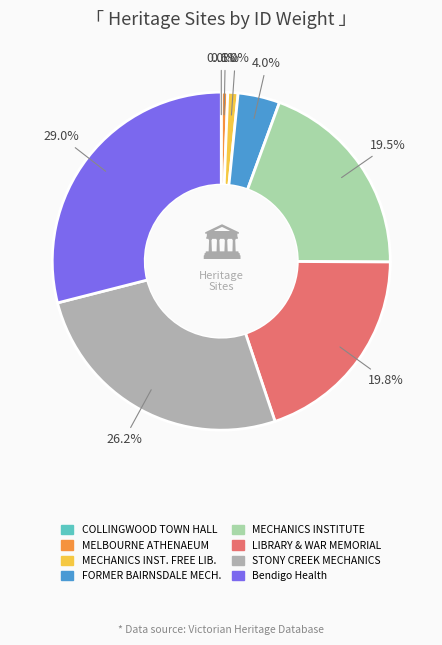

Is there any slice that represents more than half of the pie?

No